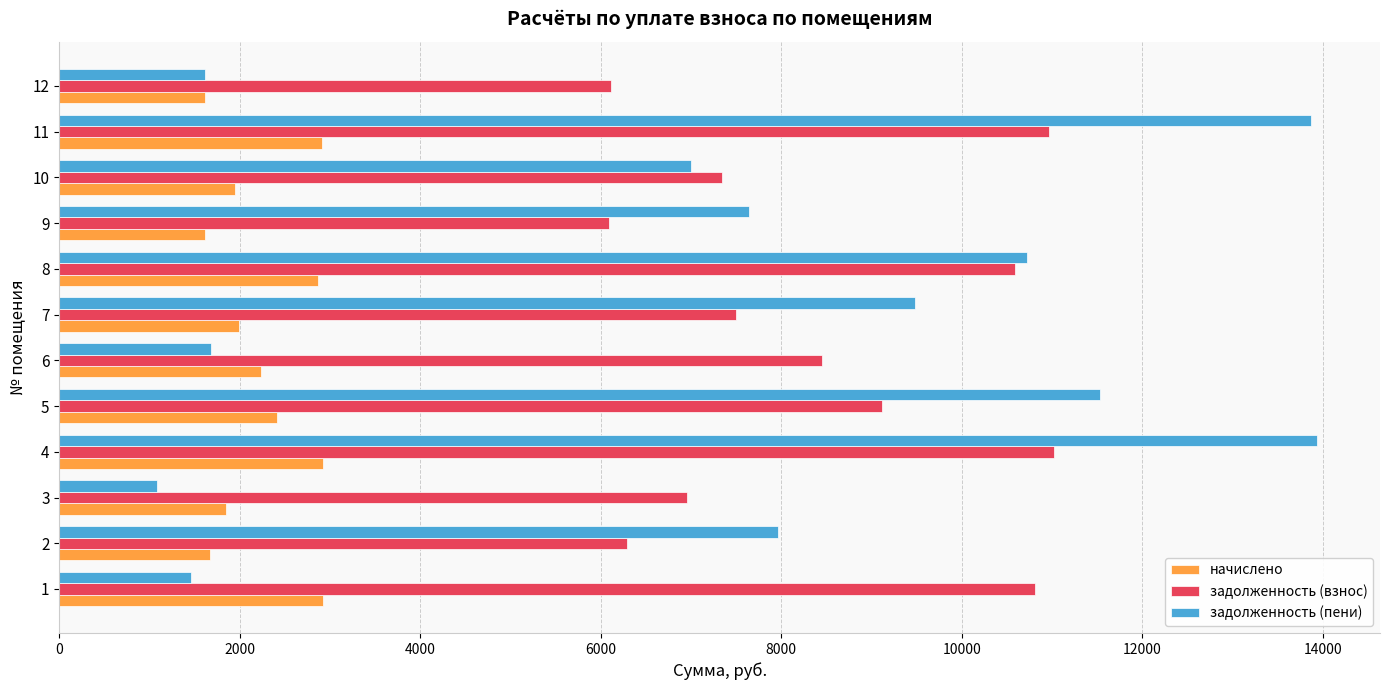

List the series in order of their peak value, lowest first.

начислено, задолженность (взнос), задолженность (пени)